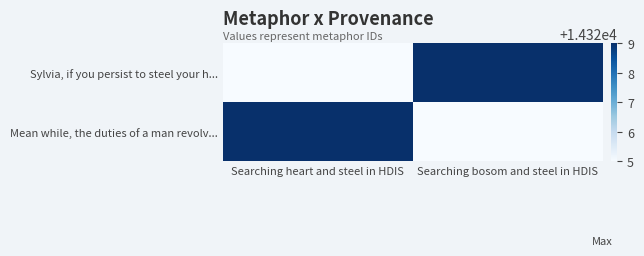

Between Searching heart and steel in HDIS and Searching bosom and steel in HDIS, which is larger?

Searching bosom and steel in HDIS